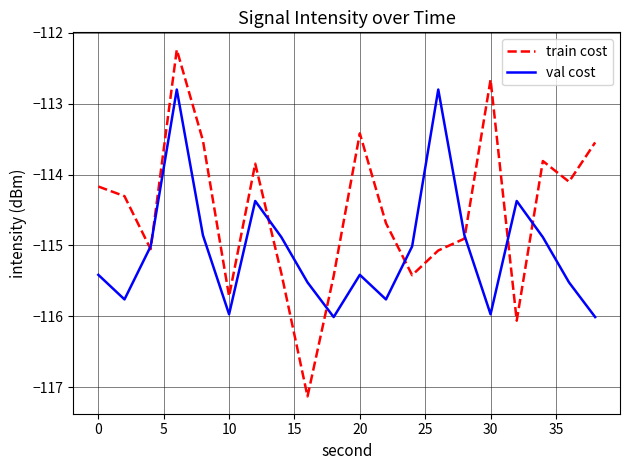

What is the highest value of the train cost series?

-112.2